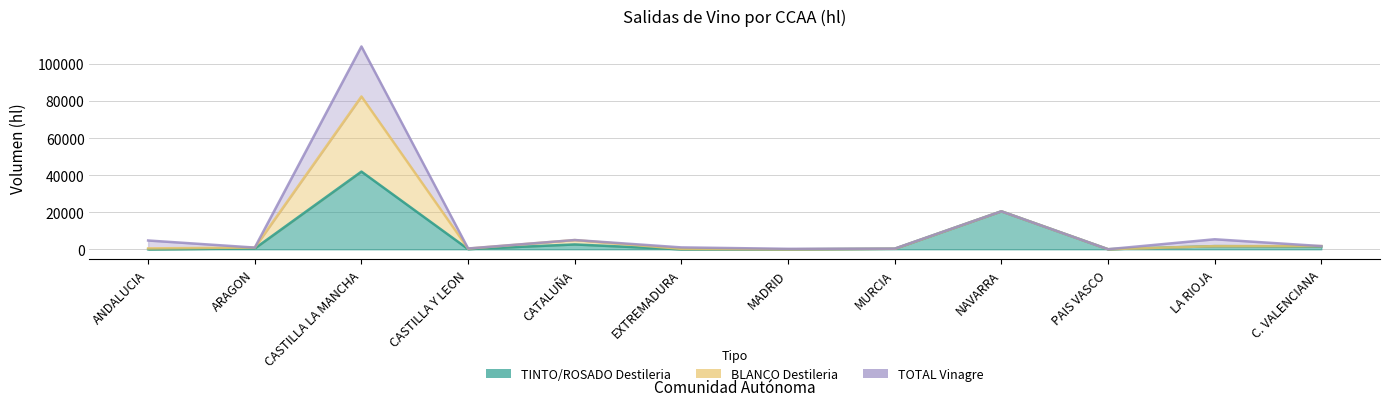

Is it true that TINTO/ROSADO Destileria equals 2618 at CATALUÑA?

True